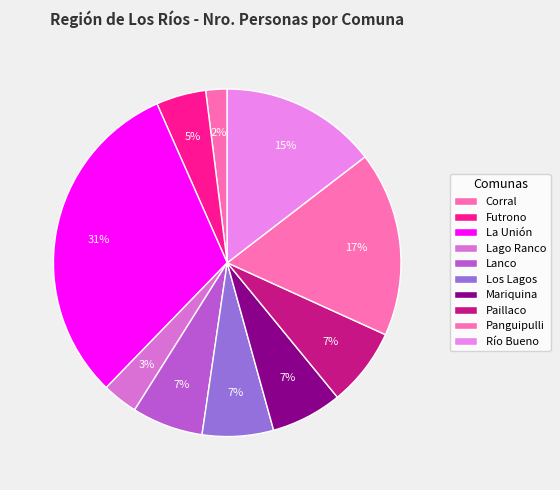

The Corral slice represents 1% of the pie. True or false?

False